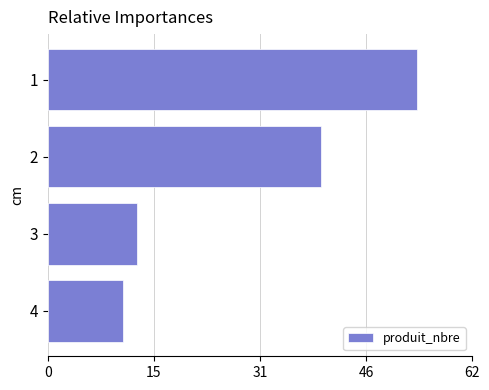

What is the difference between the maximum and second lowest values?

41